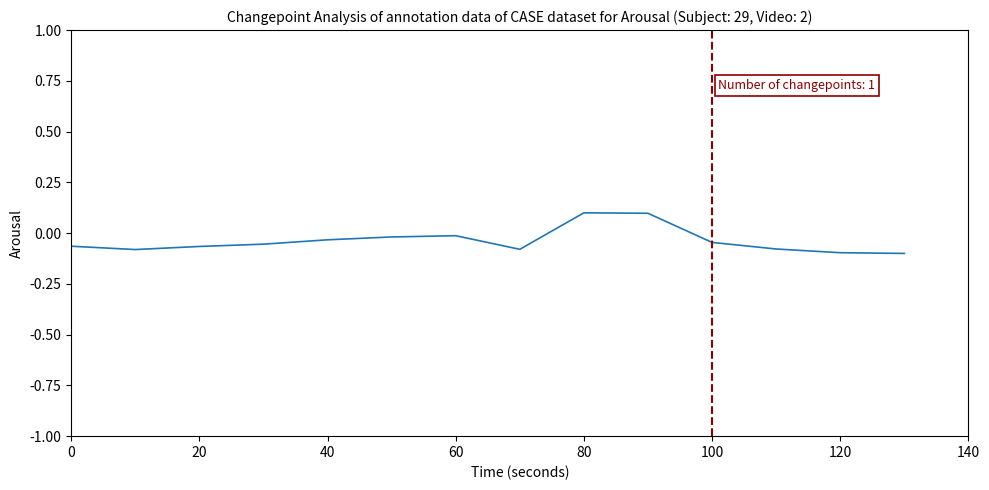

What is the greatest value displayed?

0.1